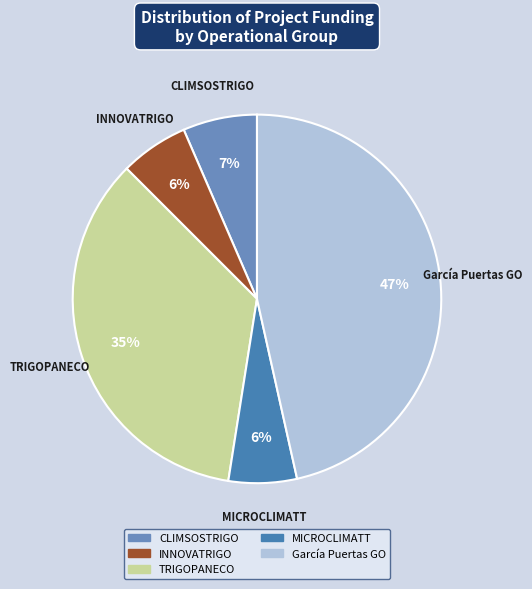

How many segments does this pie chart have?

5